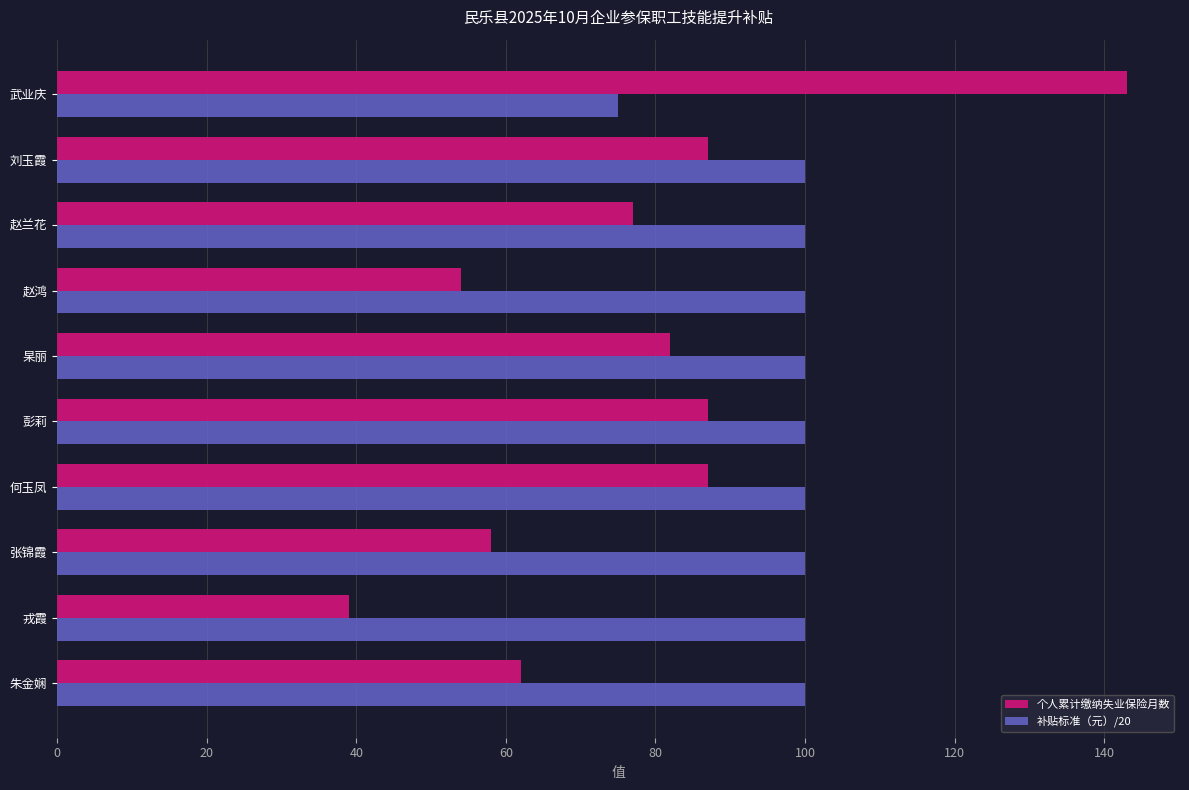

At which label does 个人累计缴纳失业保险月数 reach its peak?

武业庆